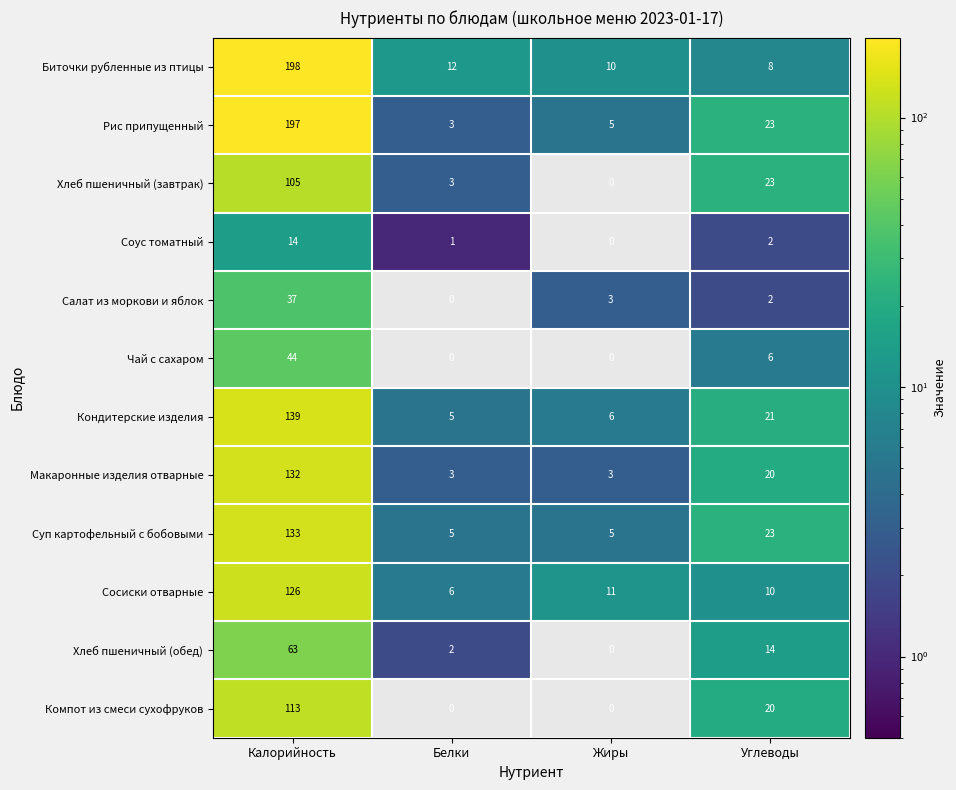

At which label does Сосиски отварные first exceed 11?

Калорийность